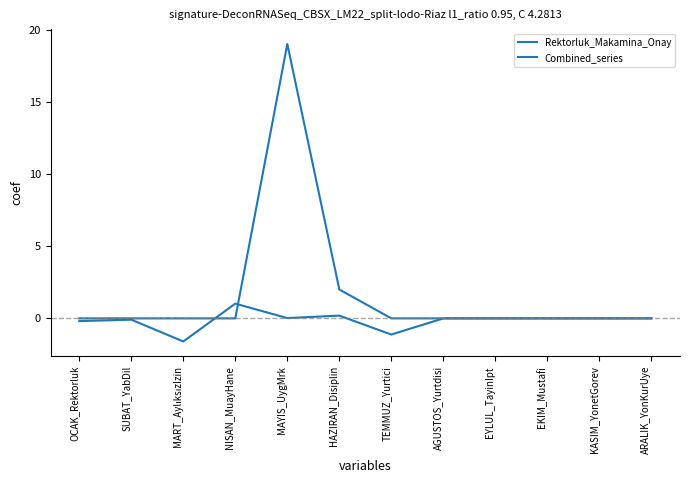

After their last crossing, which series has the higher values: Combined_series or Rektorluk_Makamina_Onay?

Rektorluk_Makamina_Onay